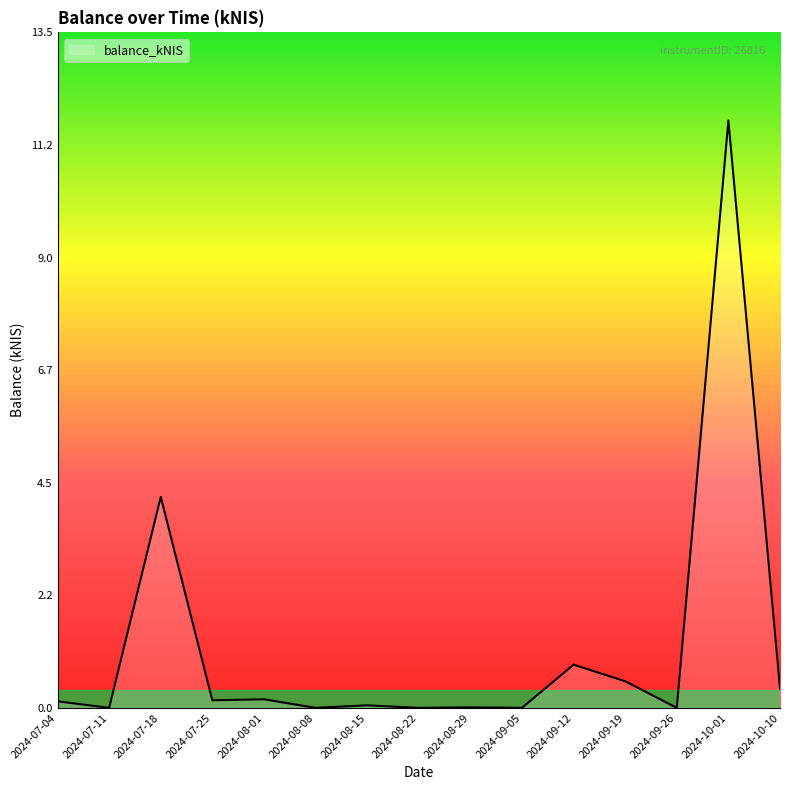

What is the difference between the maximum and minimum values?

11.7